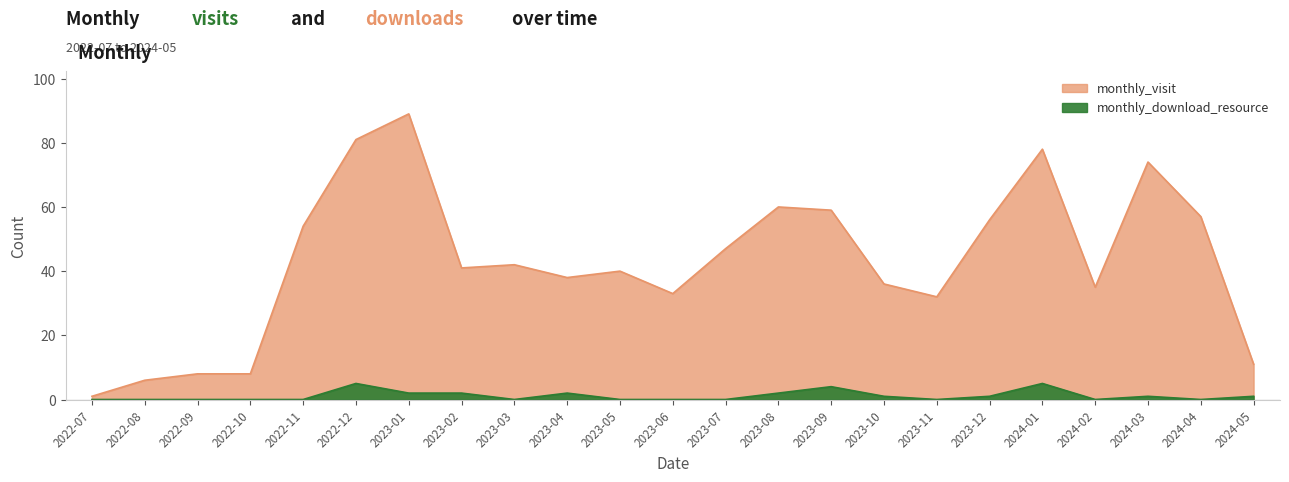

Which label corresponds to the smallest value in the chart?

2022-07